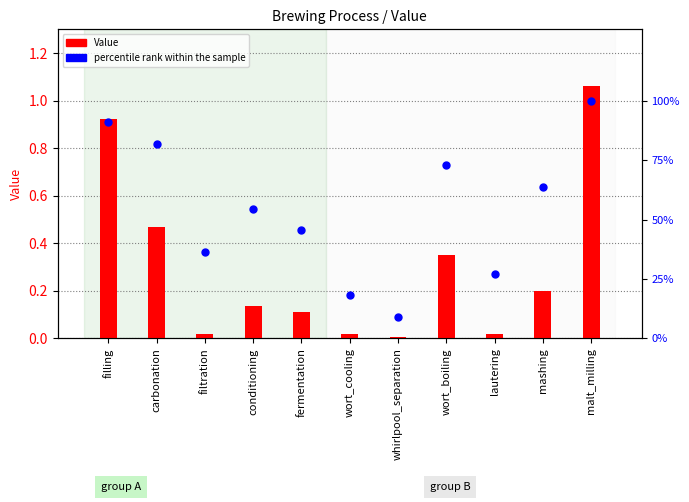

Which series contains the highest Y value?

percentile rank within the sample